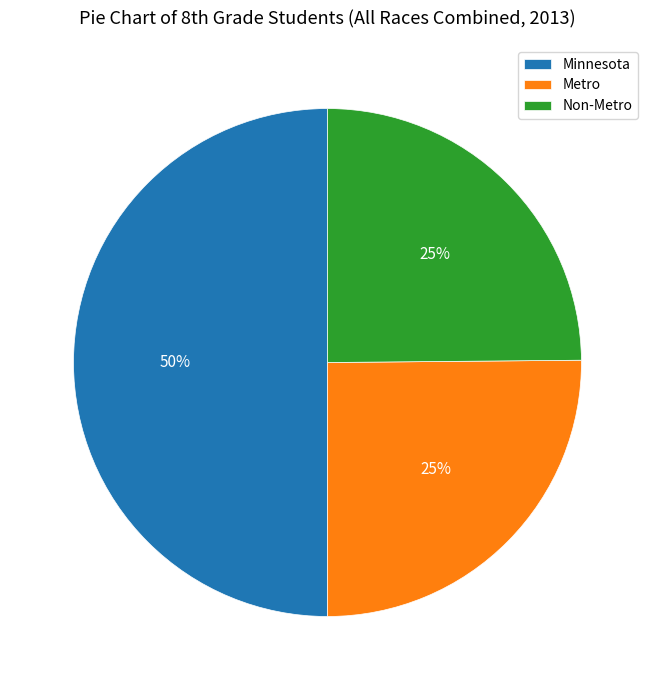

Is it true that Metro is 16% of the pie?

False